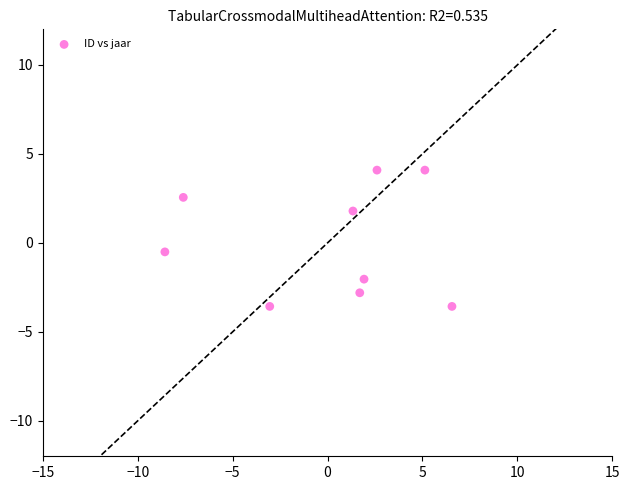

What is the range of Y values (max minus min)?

7.7